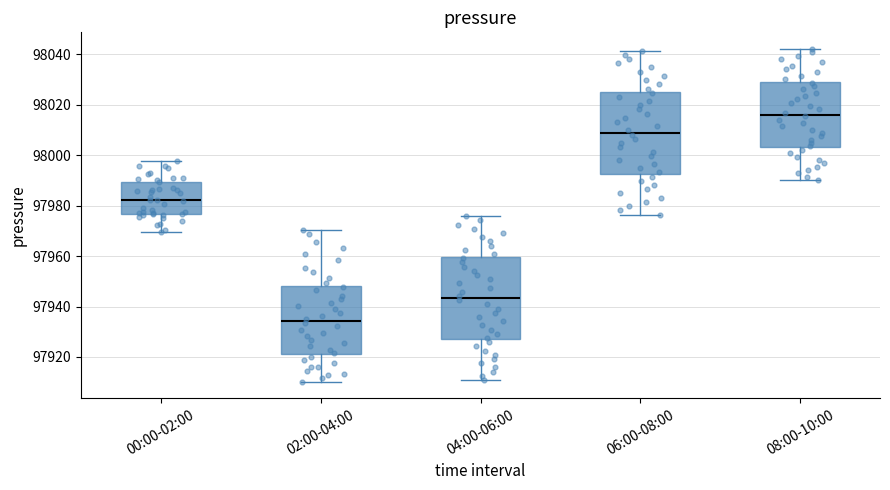

Where is the upper edge of the box for 02:00-04:00 on the y-axis? The values are not printed on the chart, so give them approximately, as read against the axis.

97948